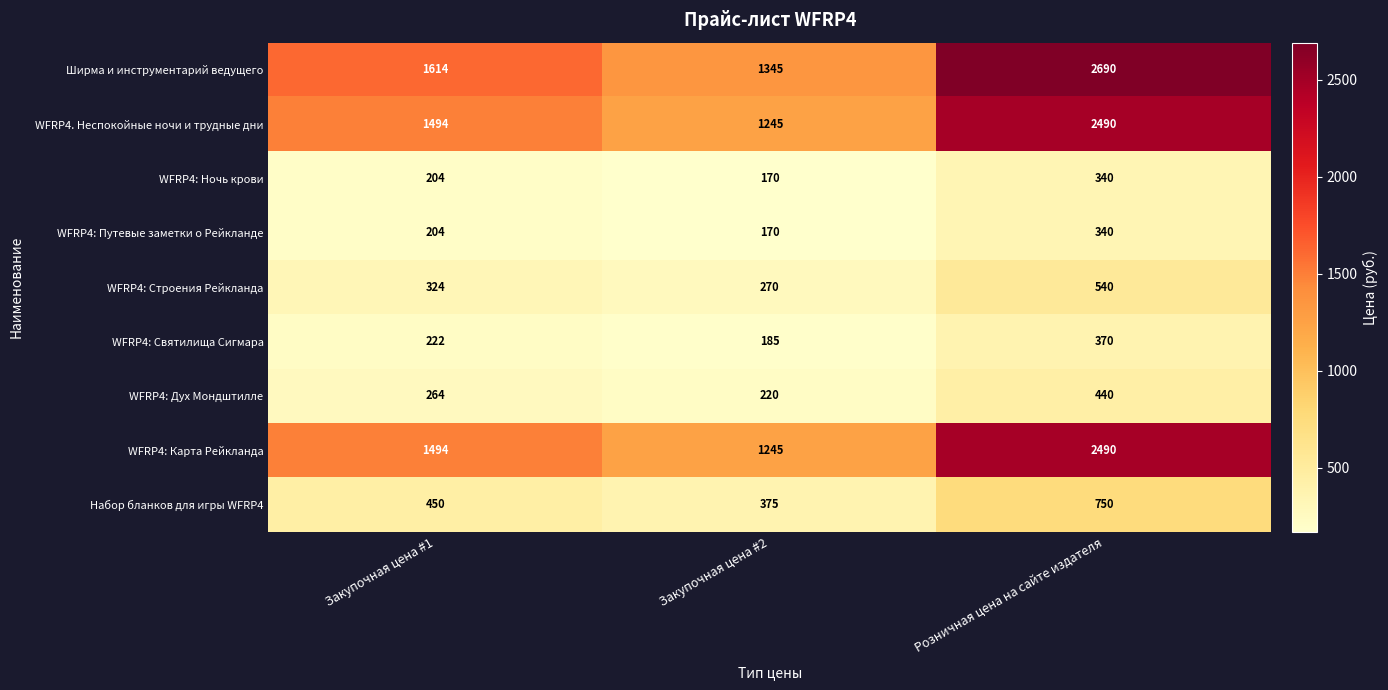

Which series has the largest total across all categories?

Ширма и инструментарий ведущего